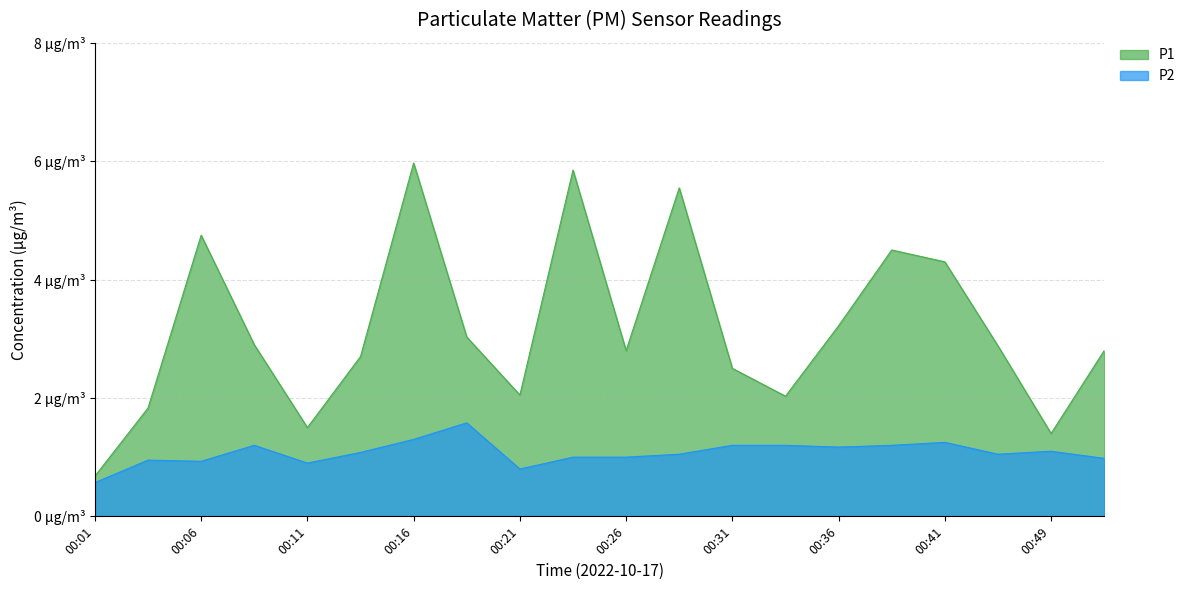

What is the value of the P2 point at the 6th from the left?

1.1